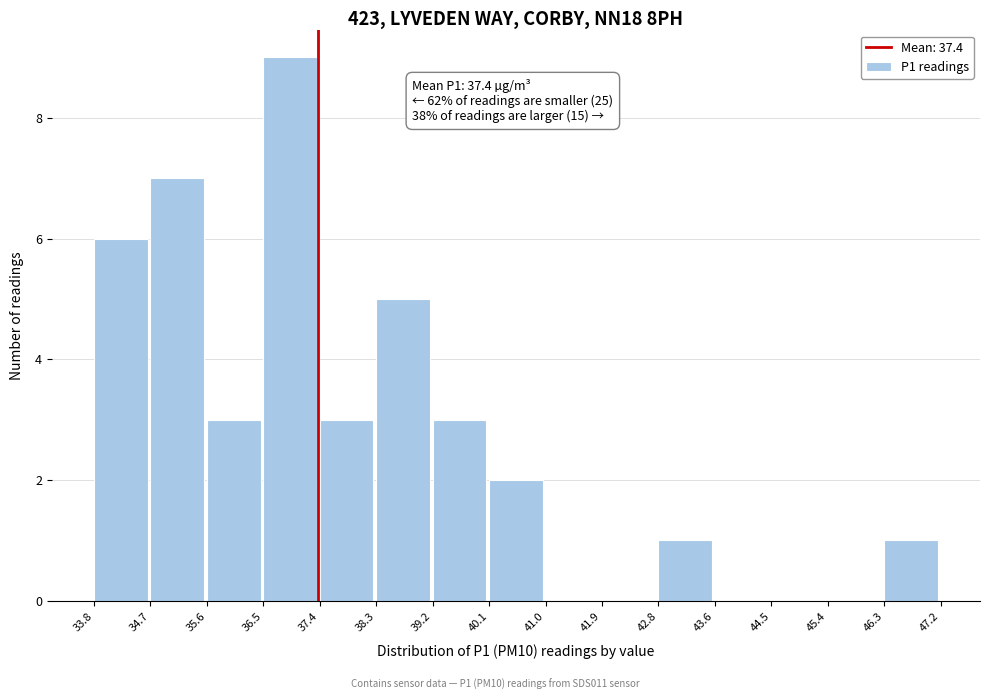

Over which range of the x-axis is the bar tallest?

36.5 to 37.4